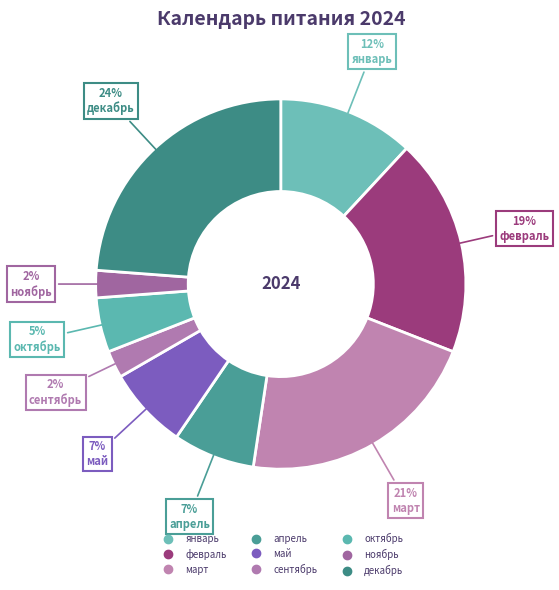

Count the number of slices in the pie.

9